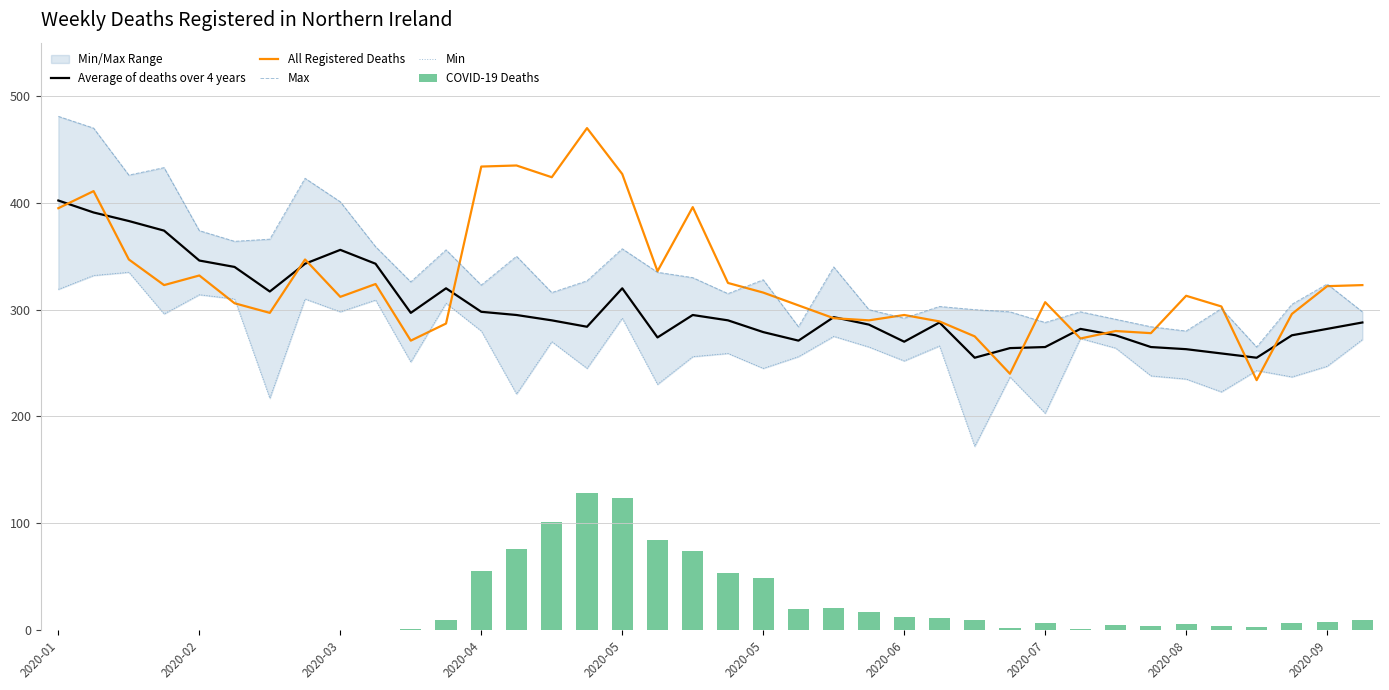

Which series has the largest total across all categories?

Max